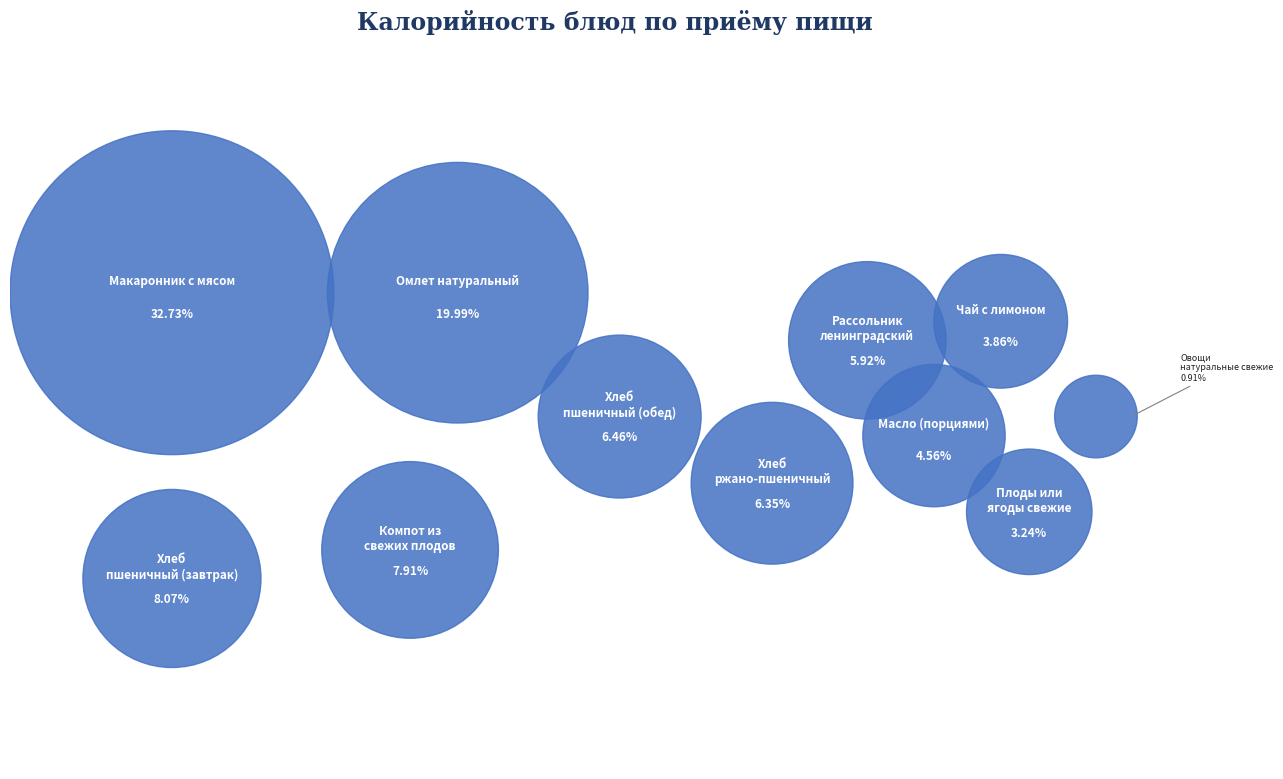

To the nearest percent, what portion does Хлеб пшеничный (обед) represent?

6%